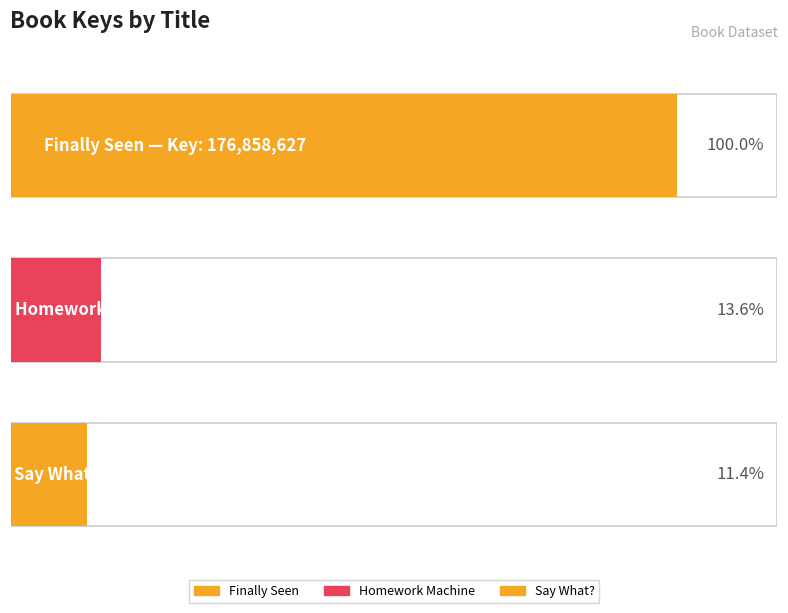

What value does the data have at Finally Seen, to the nearest 10?

176858630